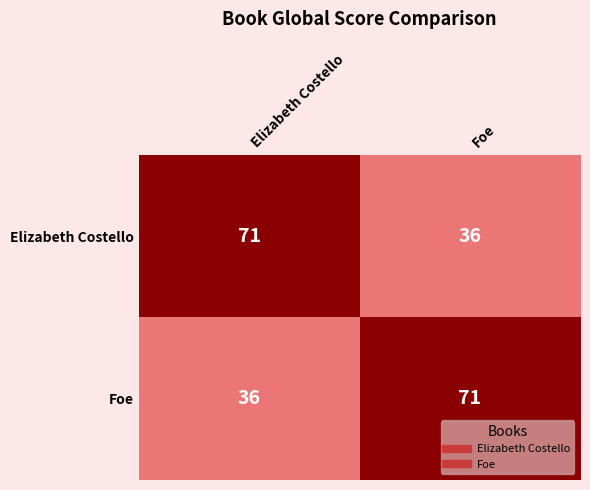

What is the difference between the highest and lowest values at Foe?

35